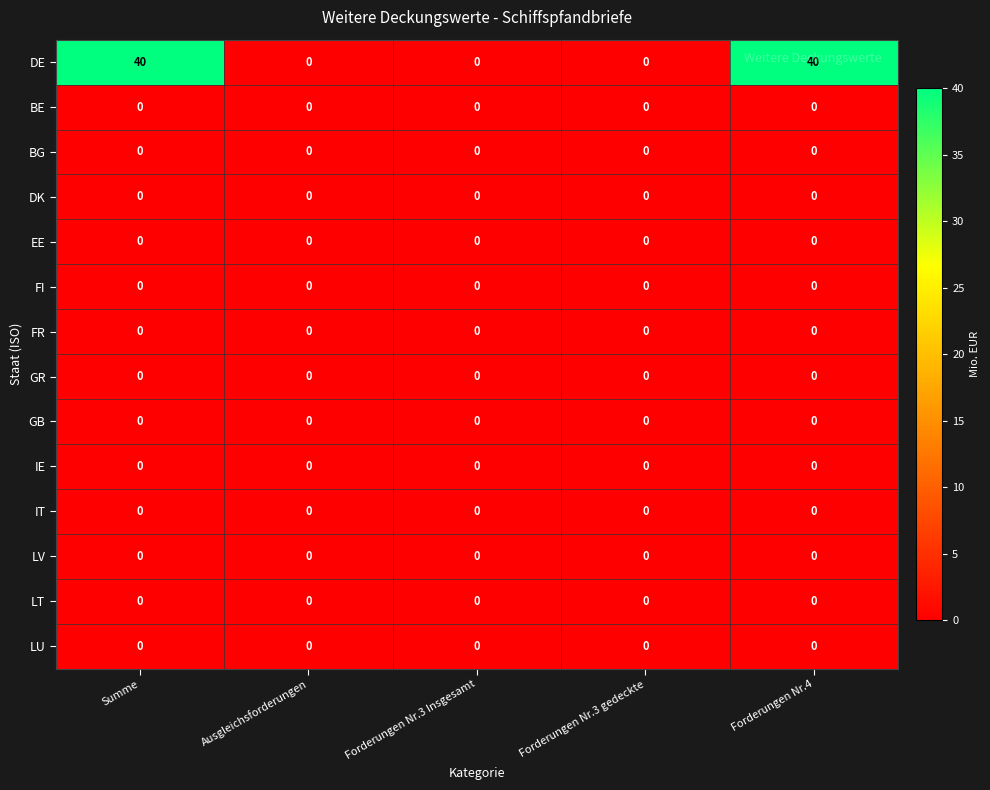

True or false: GB has a value of 0 at Forderungen Nr.3 gedeckte.

True